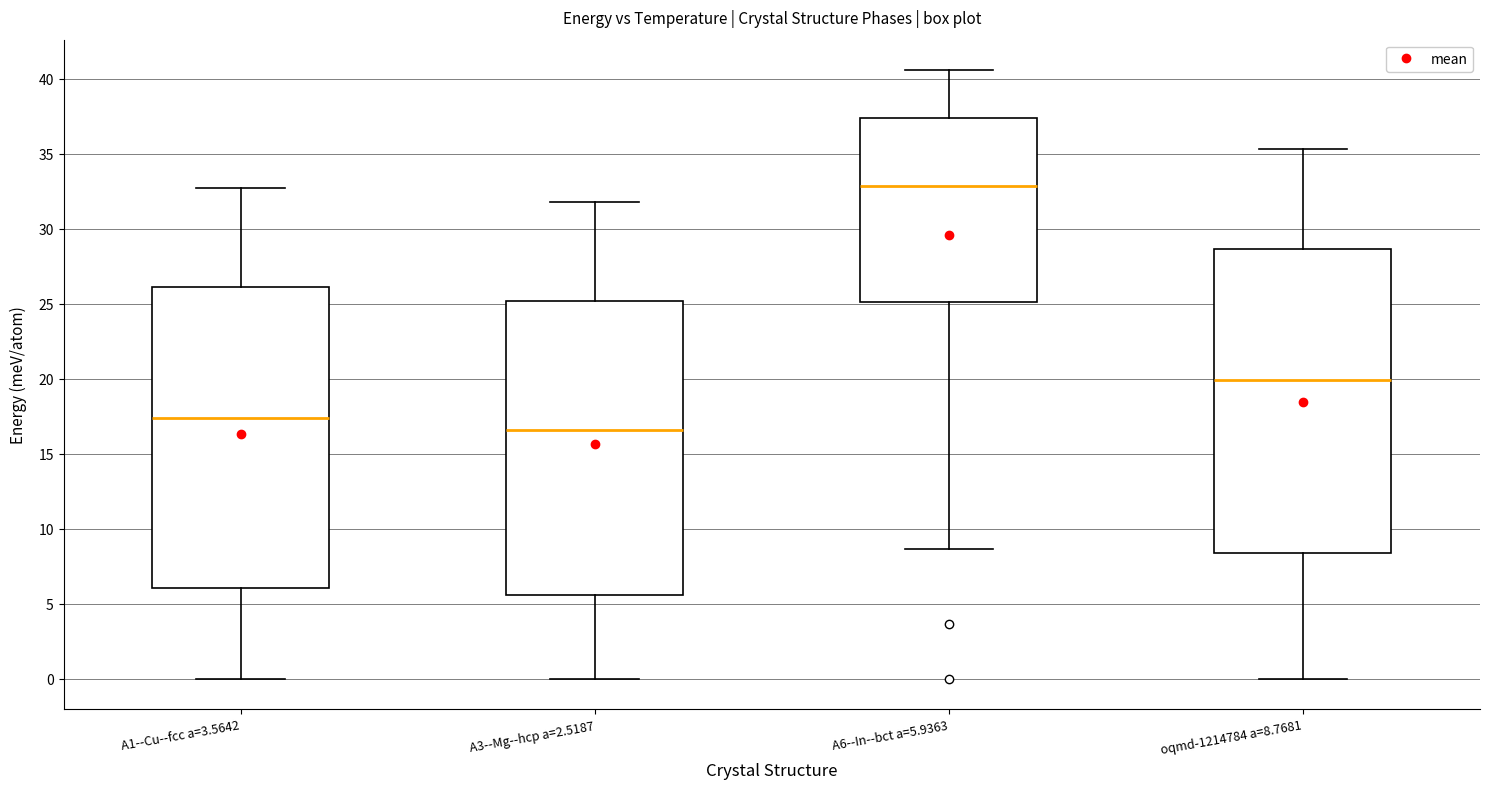

Which box has the lowest median line?

A3--Mg--hcp a=2.5187